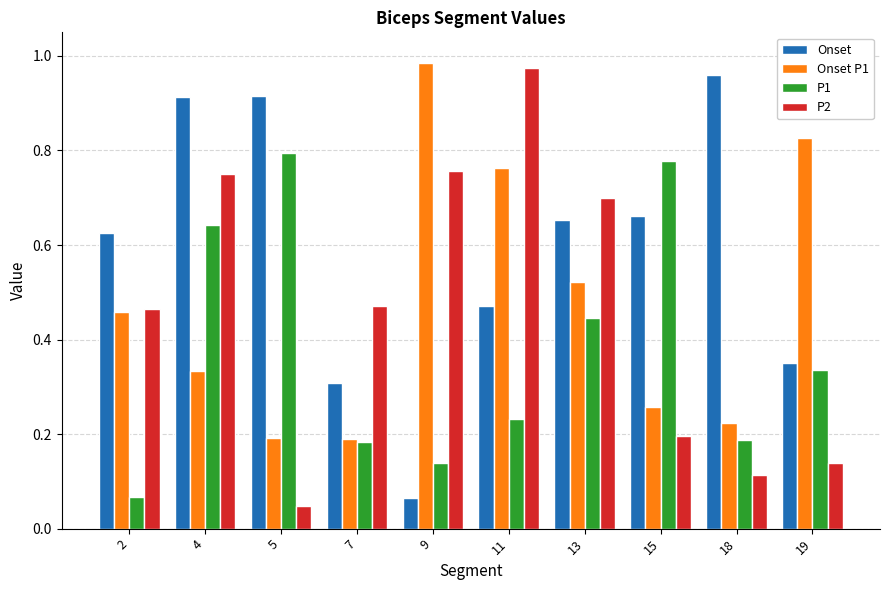

What is the sum of all P1 values?

3.8